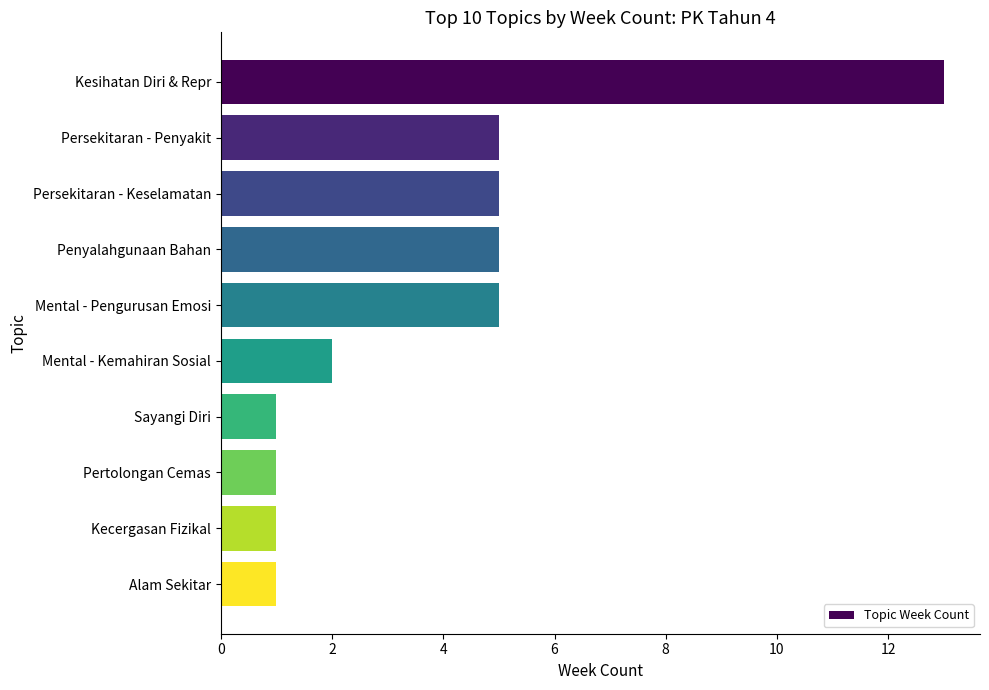

What is the maximum value shown in the chart?

13